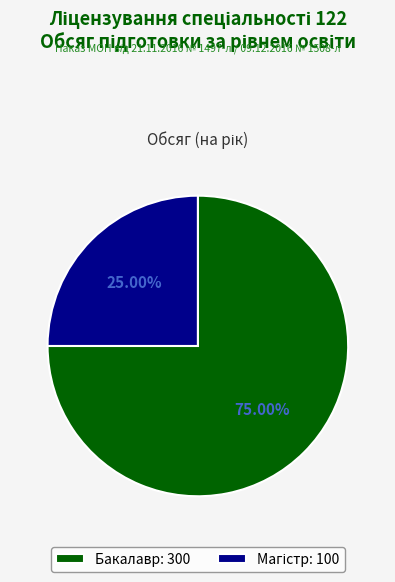

Is there any slice that represents more than half of the pie?

Yes